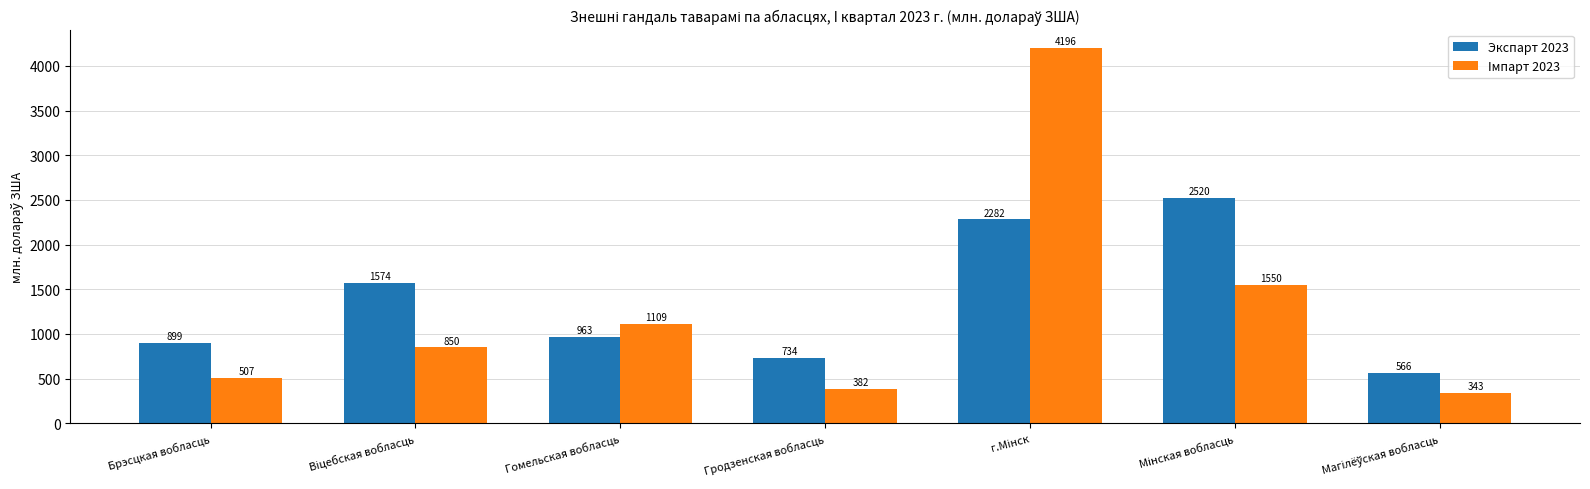

Which series has the largest range (max minus min)?

Iмпарт 2023